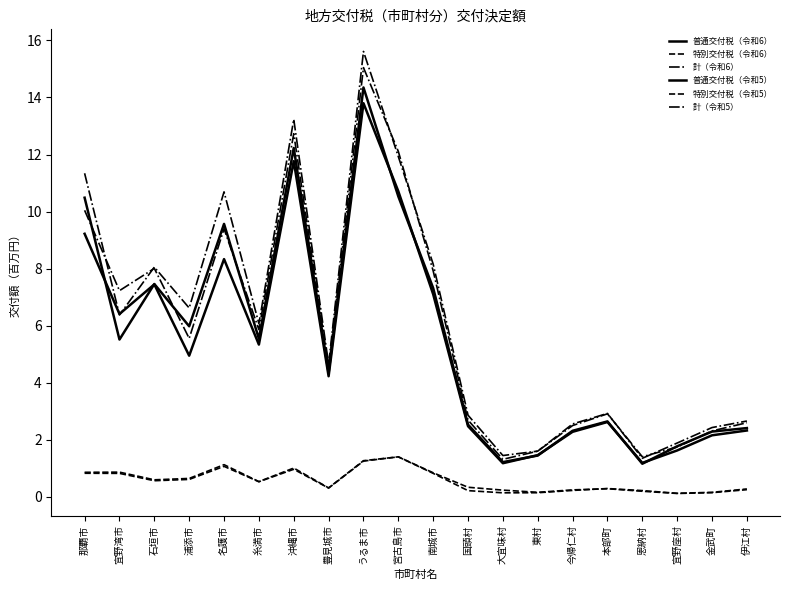

At which category is the sum across all series the highest?

うるま市